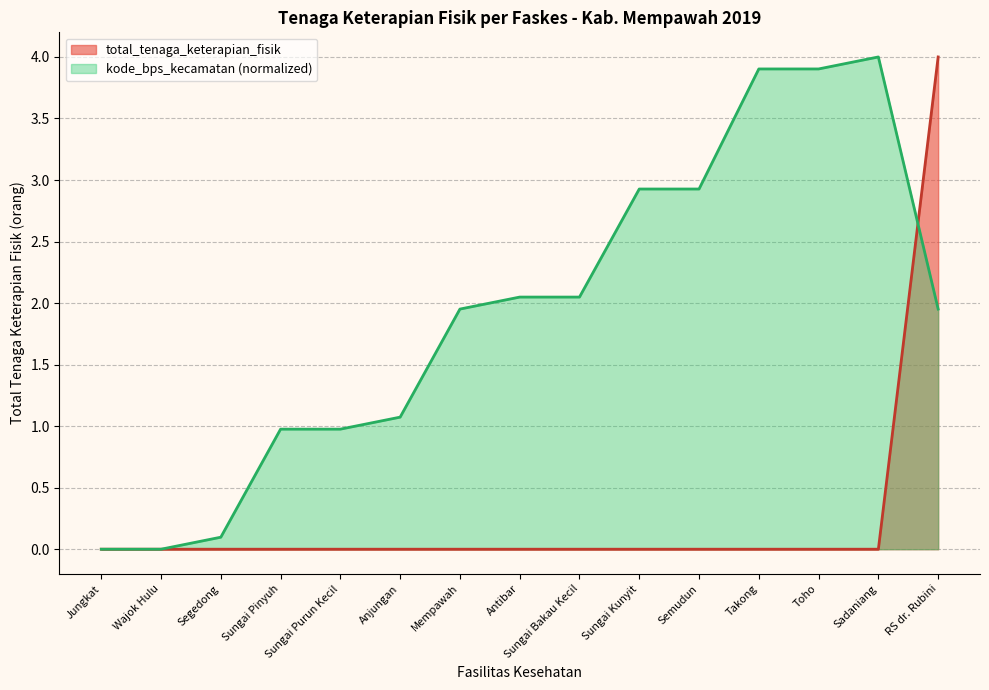

Which category has the lowest value in the total_tenaga_keterapian_fisik series?

Jungkat